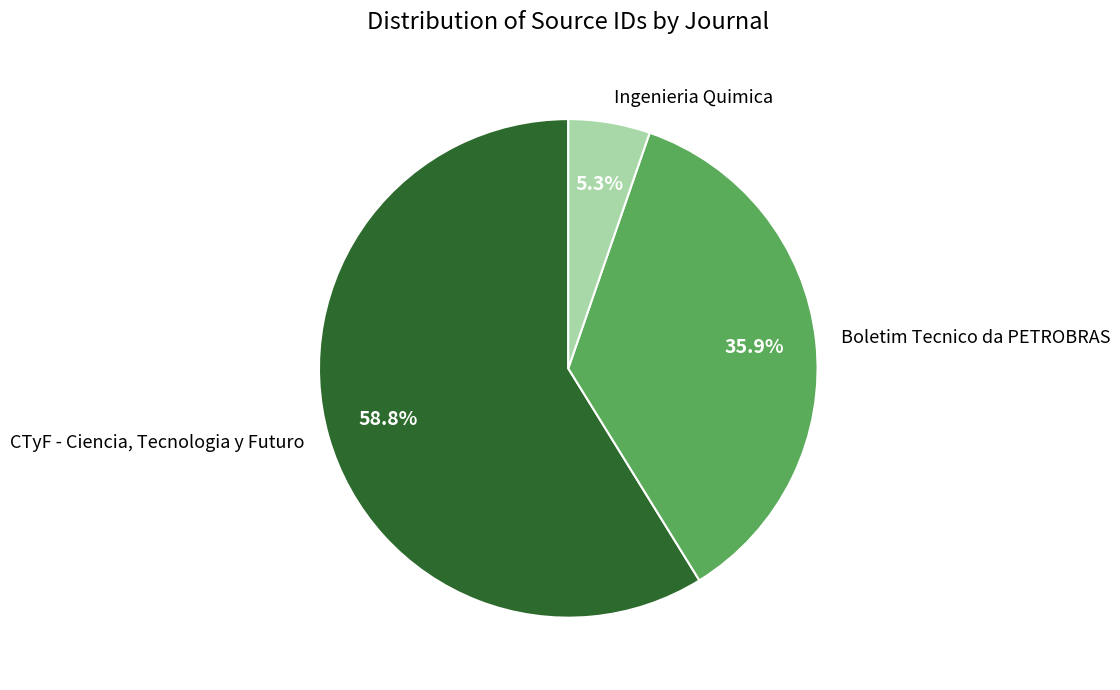

Which slice is the largest?

CTyF - Ciencia, Tecnologia y Futuro